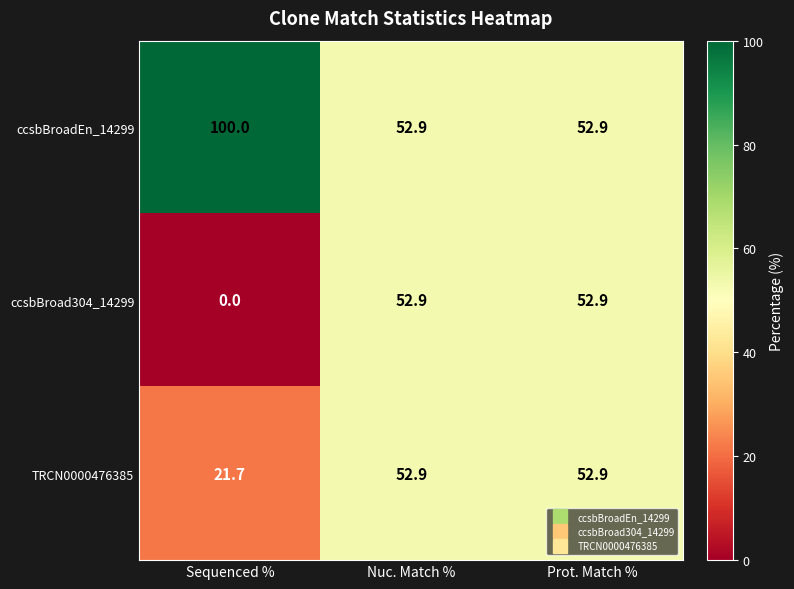

How many categories are shown in the chart?

3